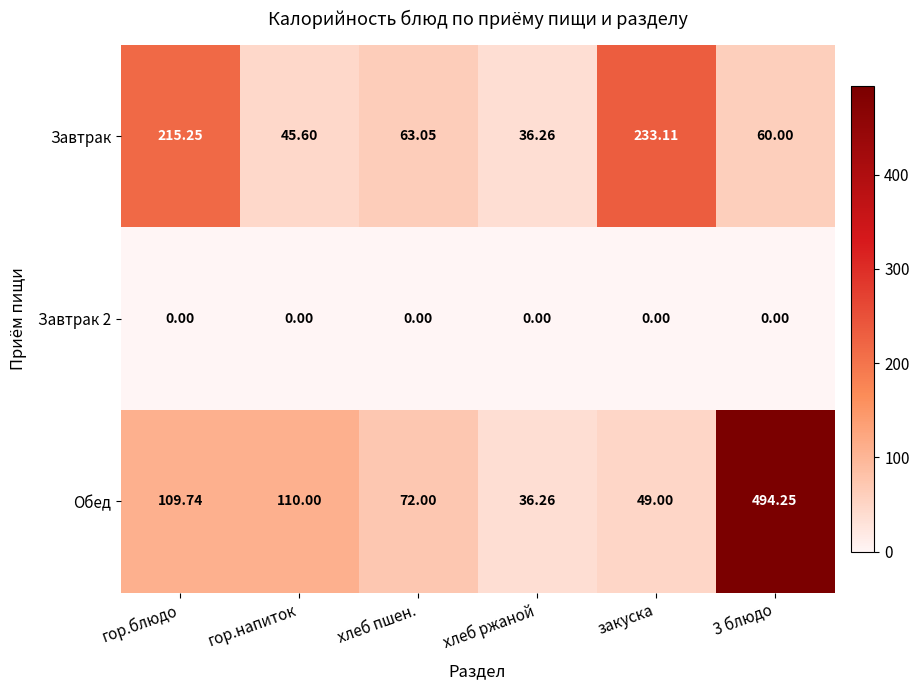

At which category is the sum across all series the highest?

3 блюдо